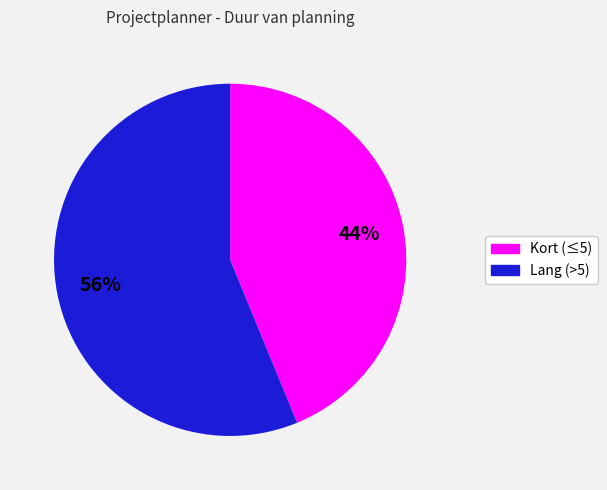

To the nearest percent, what is the difference between the largest and smallest slice percentages?

12%